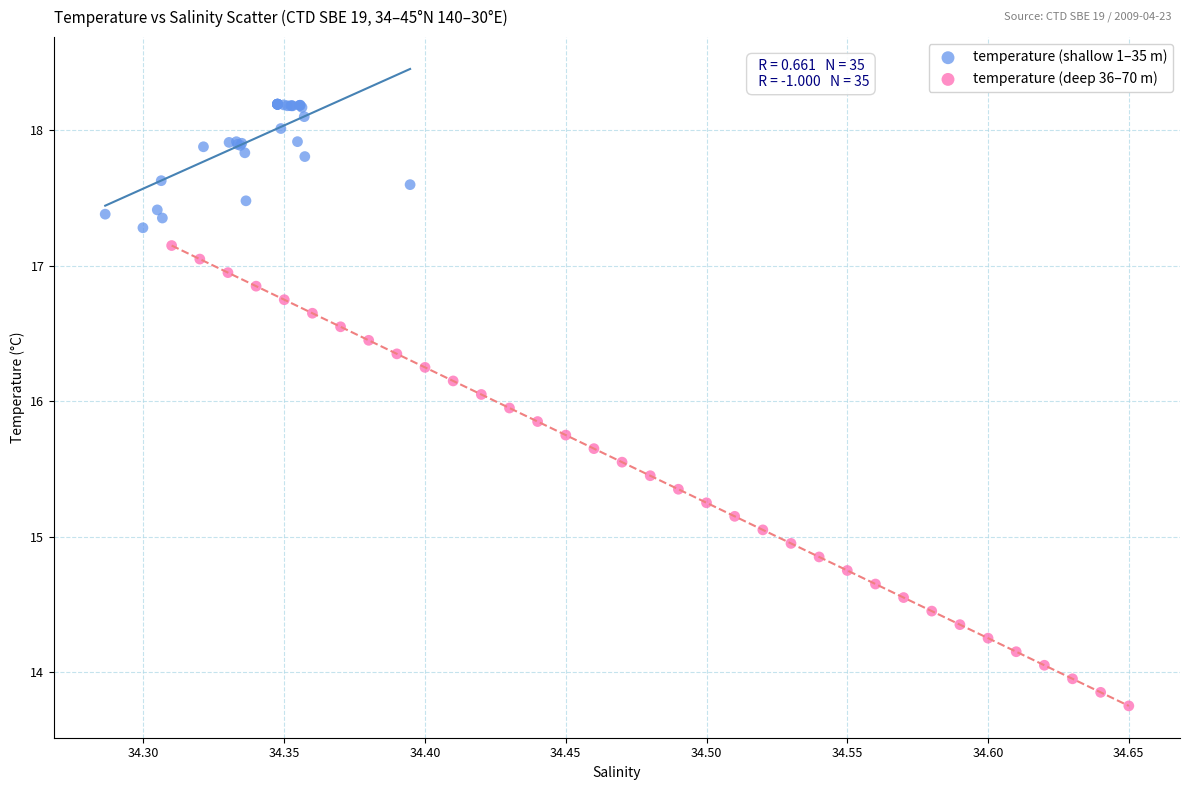

What are all the series names shown in the legend?

temperature (shallow 1–35 m), temperature (deep 36–70 m)